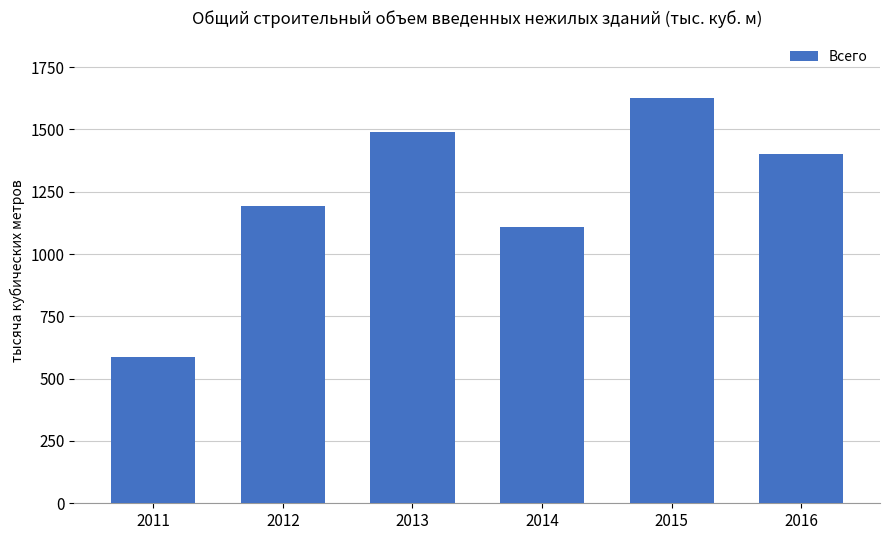

What is the change in value from 2011 to 2013?

+902.3